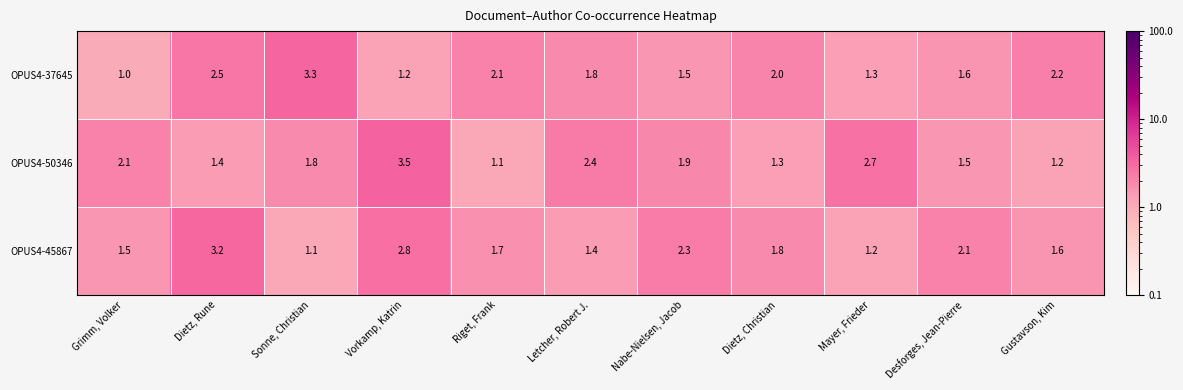

Which series has the largest total across all categories?

OPUS4-50346